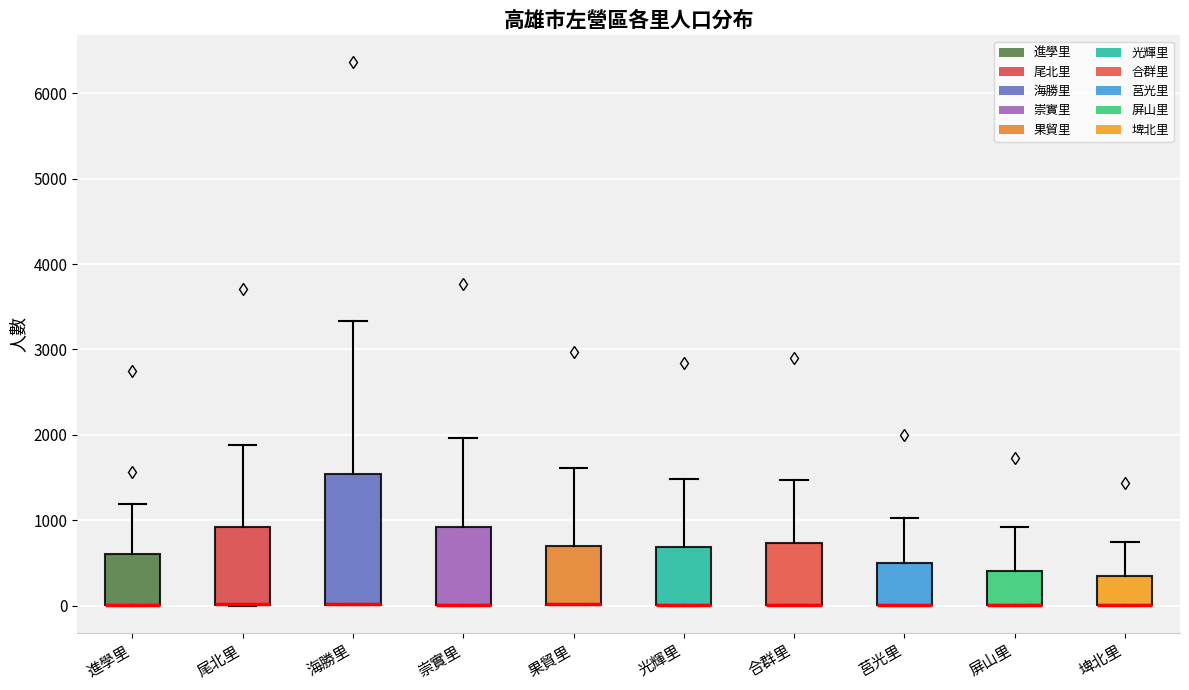

Where does the upper whisker of the box for 埤北里 end on the y-axis? The values are not printed on the chart, so give them approximately, as read against the axis.

700